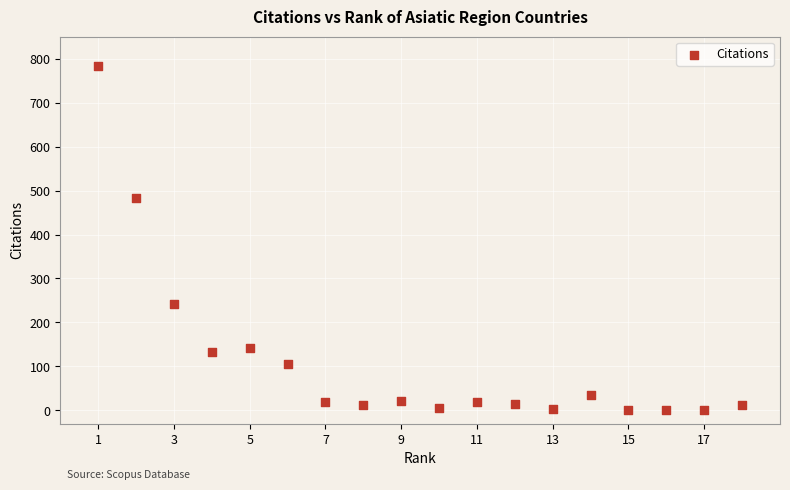

What Y value in the scatter plot is closest to 391?

483